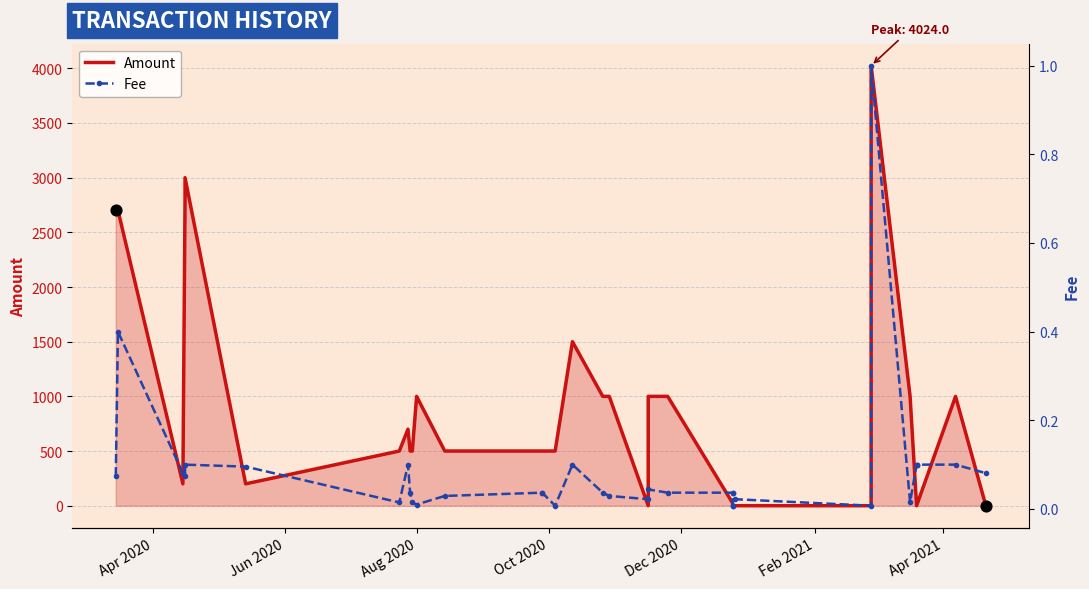

Which series has the widest spread of Y values?

Amount